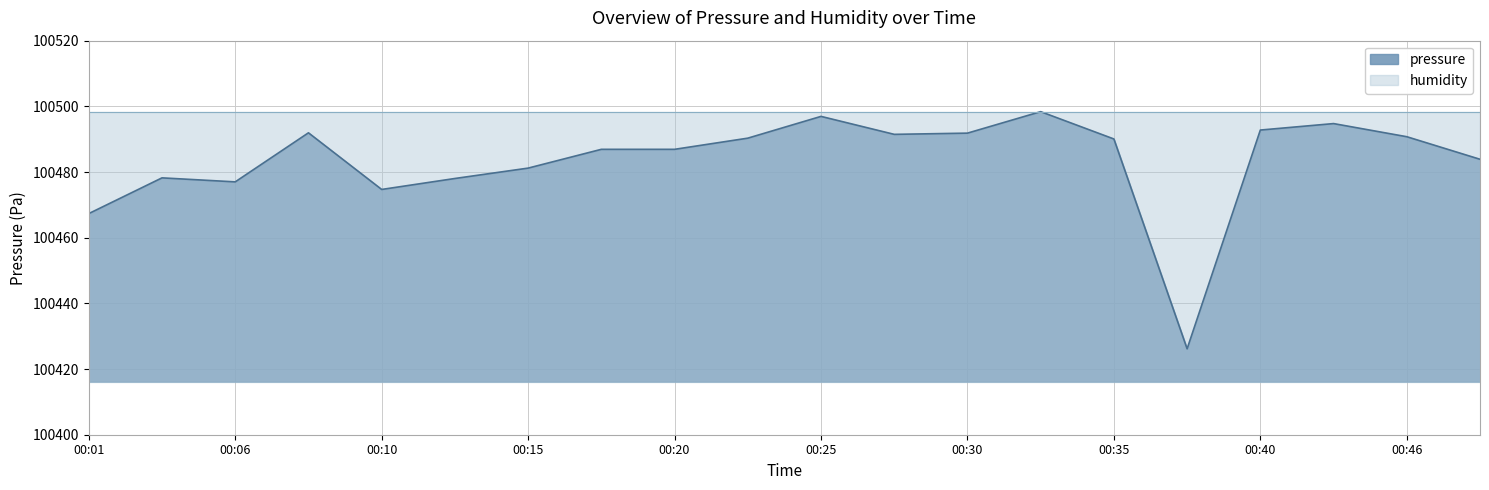

What is the smallest value displayed?

100426.2